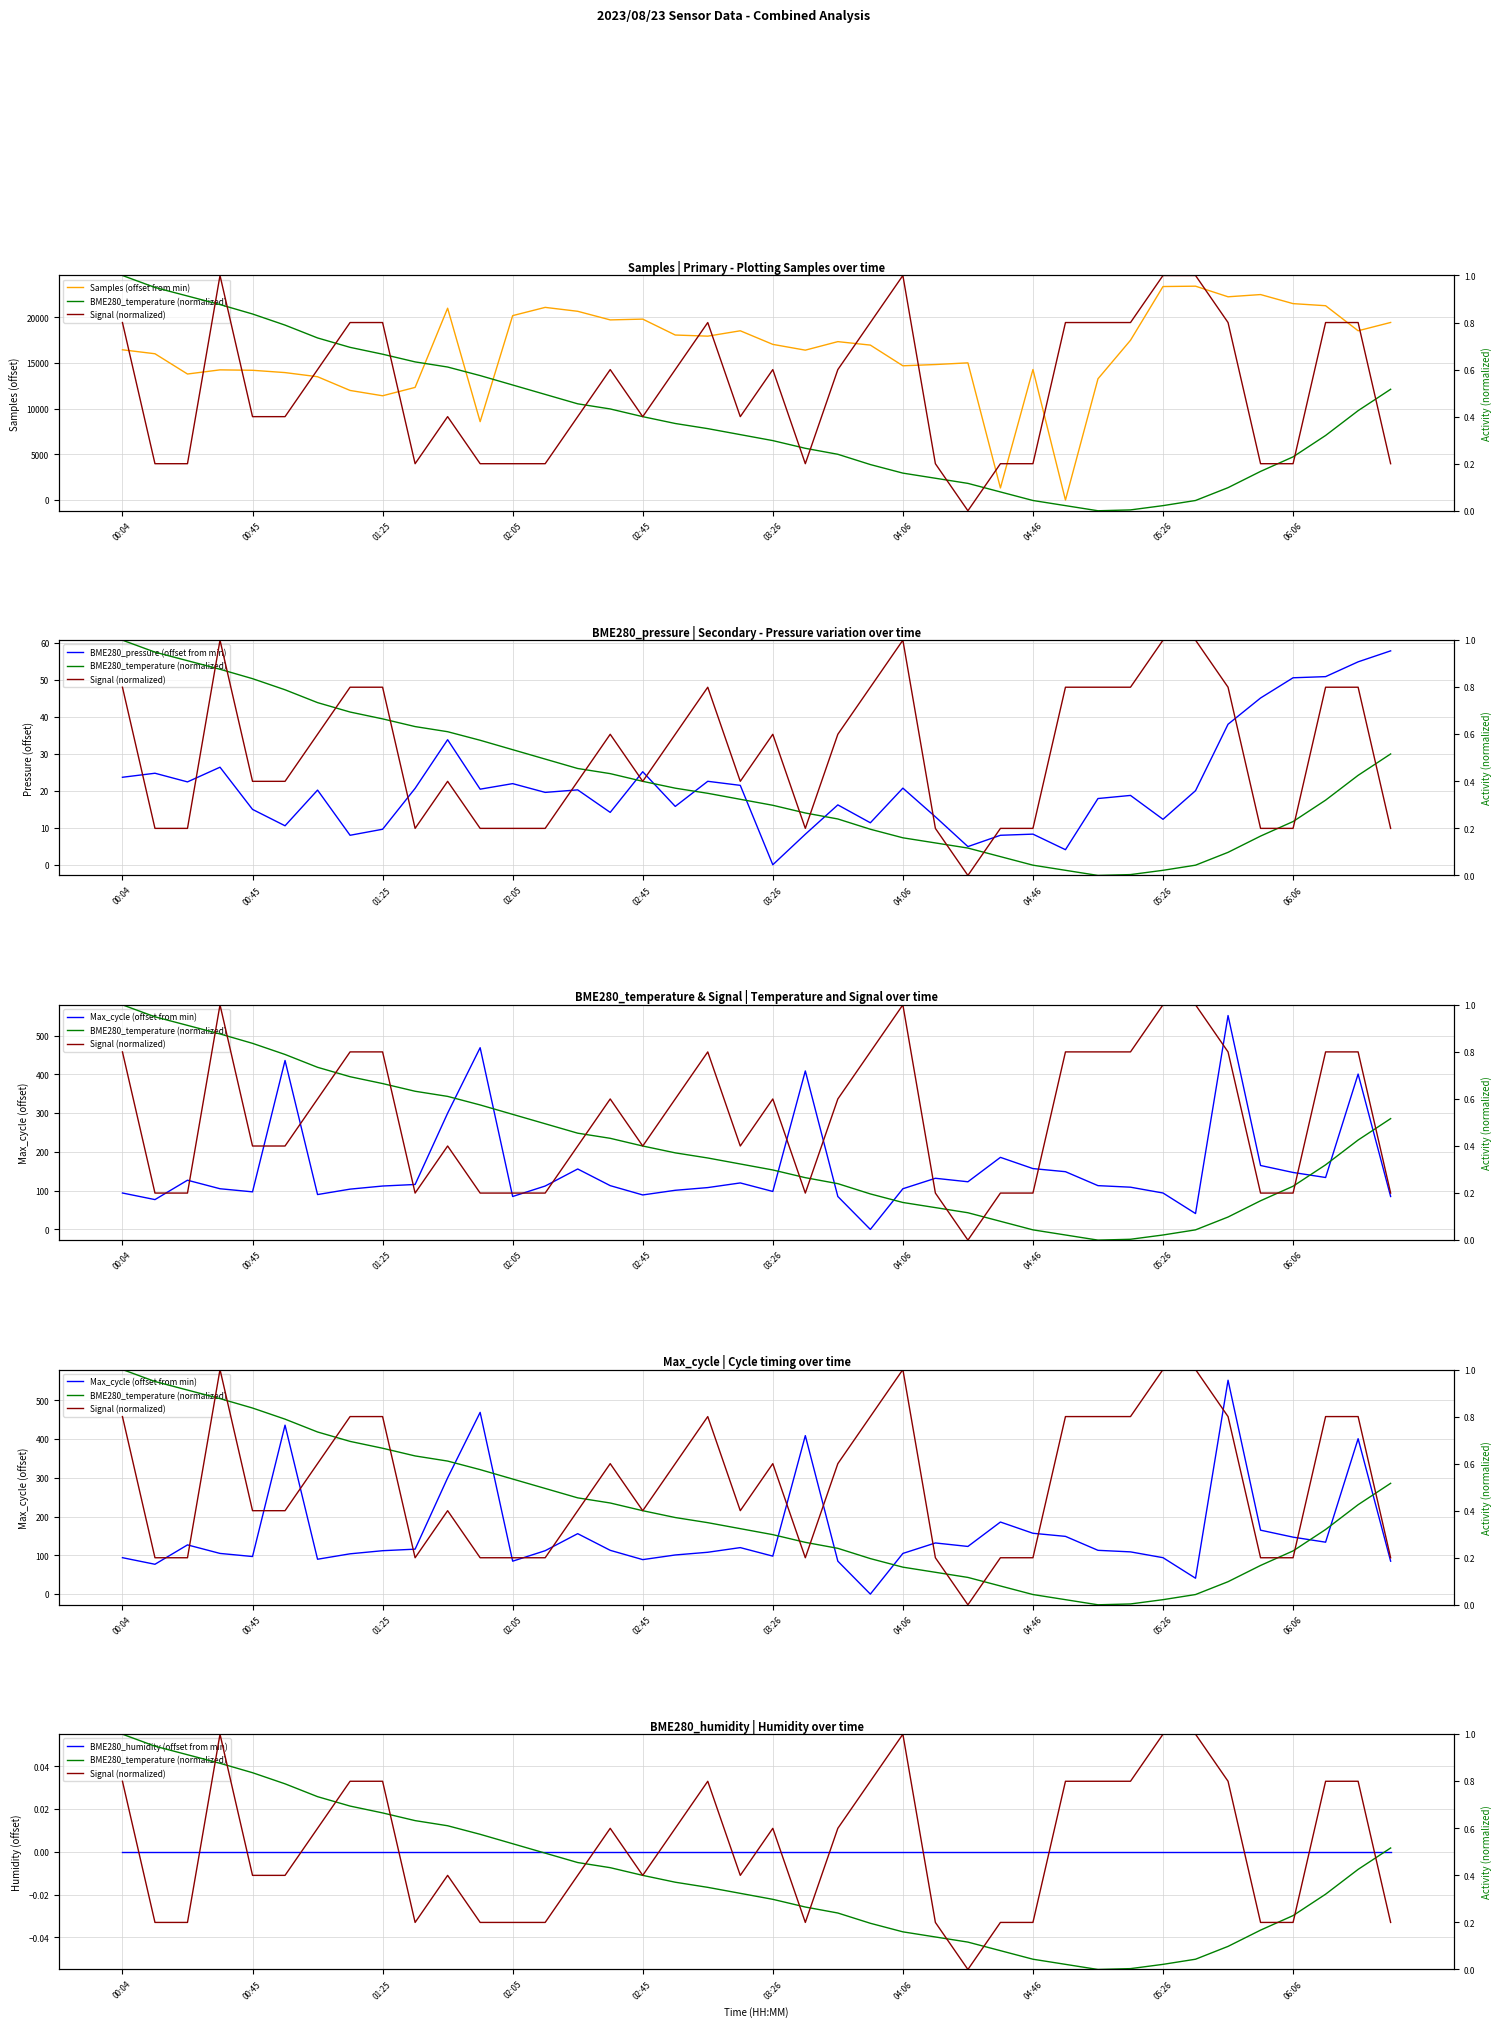

Is this an area chart (filled region under the line)?

No